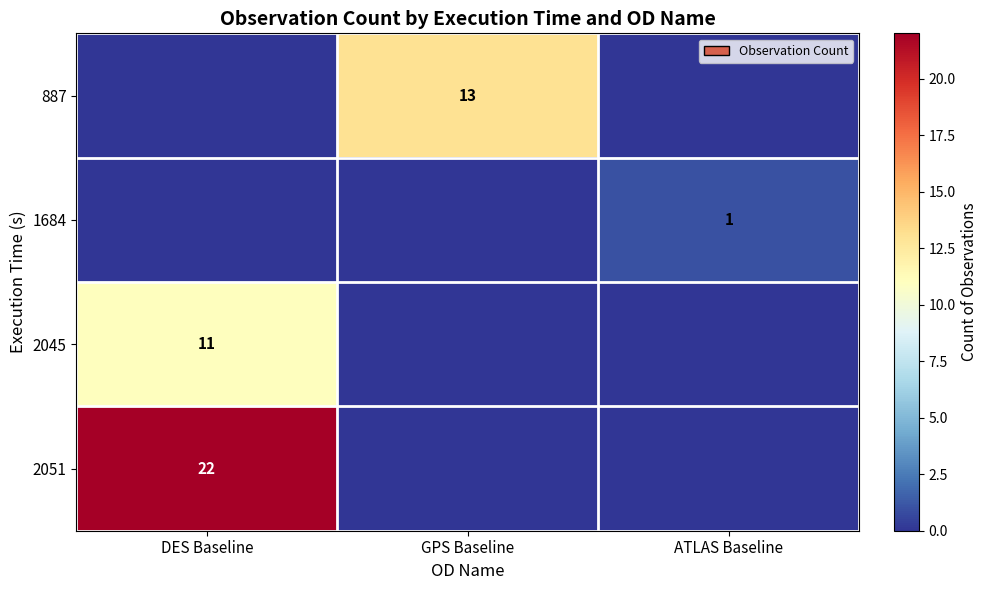

Is the value of 2051 at DES Baseline greater than the value of 2045 at DES Baseline?

Yes